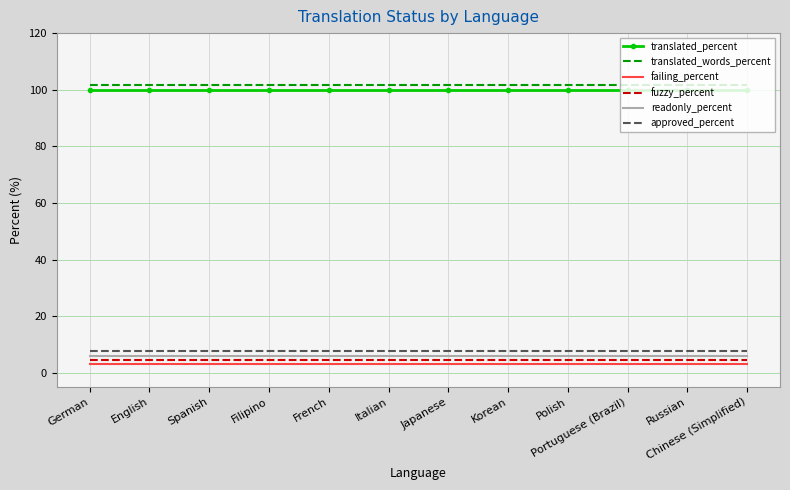

What is the spread (max minus min) of values at French?

98.5